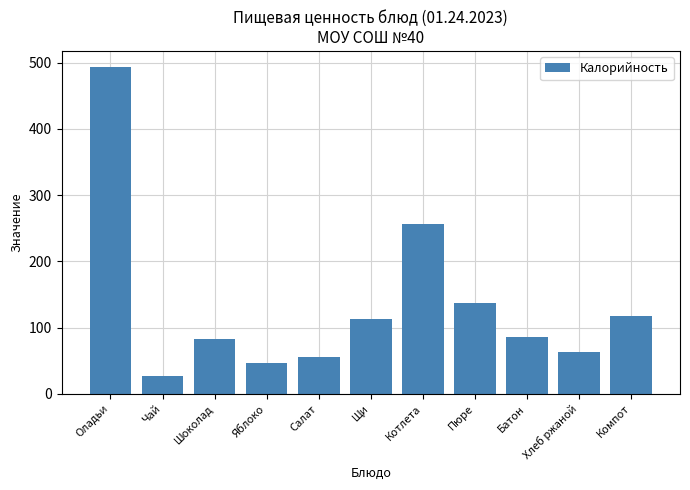

Count the number of categories in the chart.

11